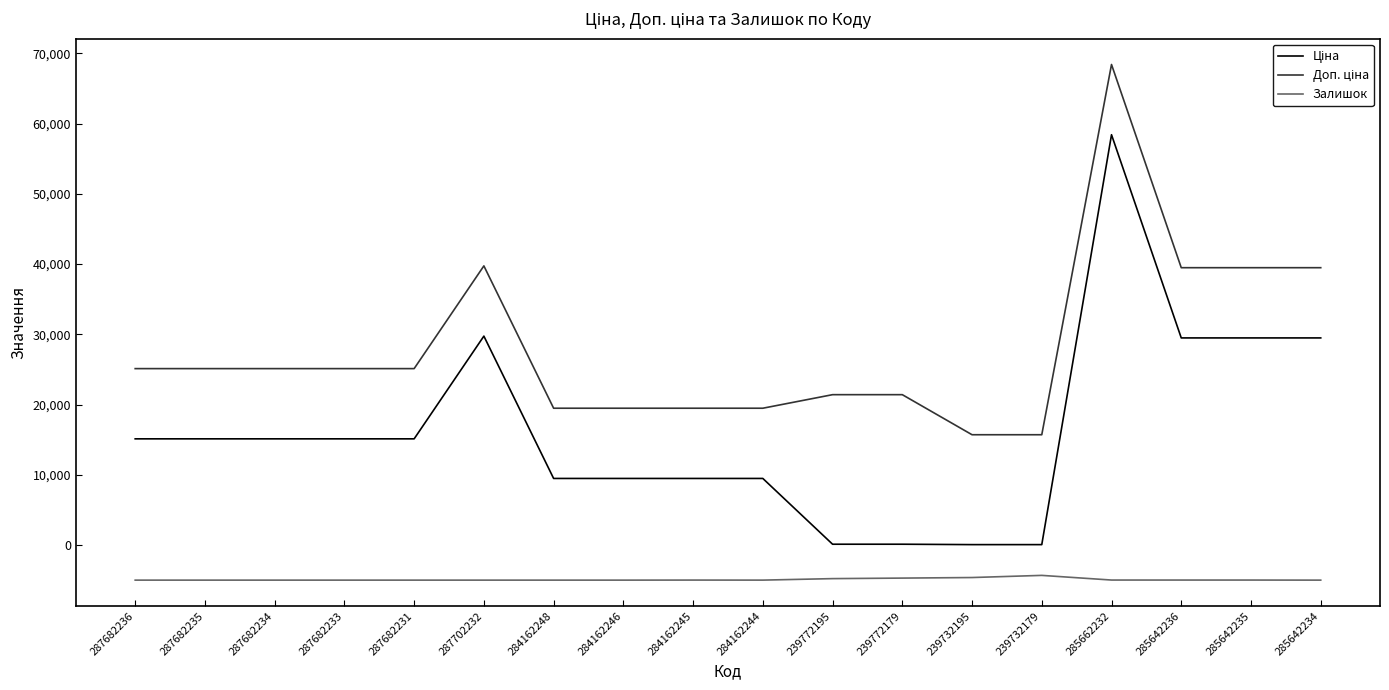

What is the greatest value displayed?

68426.5